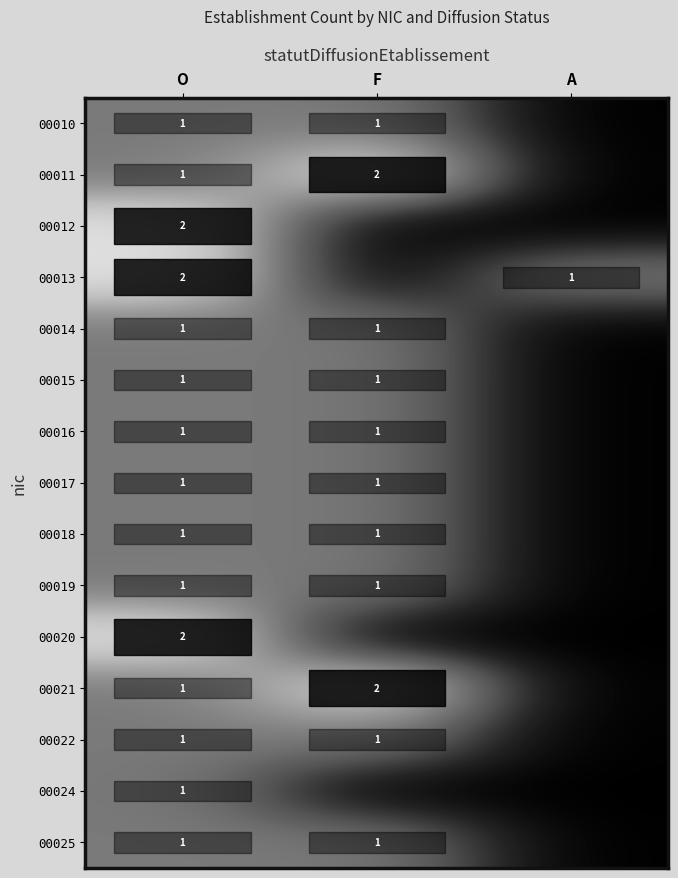

The value of 00016 at F is 0. True or false?

False